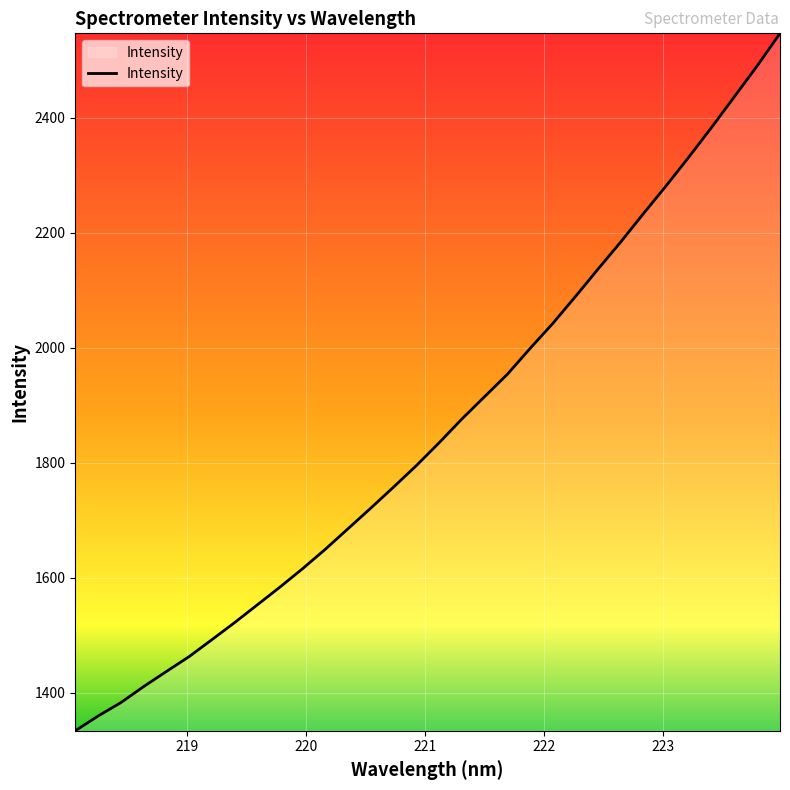

Reading left to right, what are all the values shown in this chart?

1334.3	1359.9	1383.1	1410.9	1437.2	1463.1	1492.5	1522.2	1553.2	1584.2	1616.3	1650.1	1685.9	1721.7	1758.2	1795.4	1835.1	1876.3	1915.2	1954.0	1999.0	2042.4	2089.4	2137.3	2184.5	2233.8	2282.1	2332.1	2383.7	2436.8	2490.2	2546.5